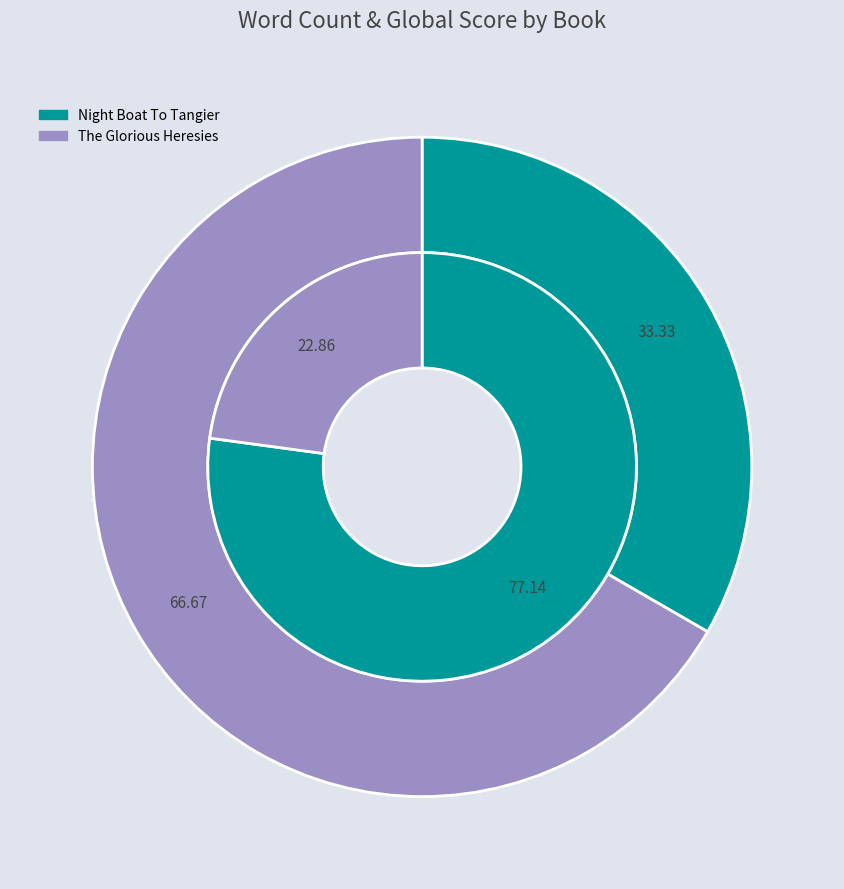

Is it true that Night Boat To Tangier is 46% of the pie?

False